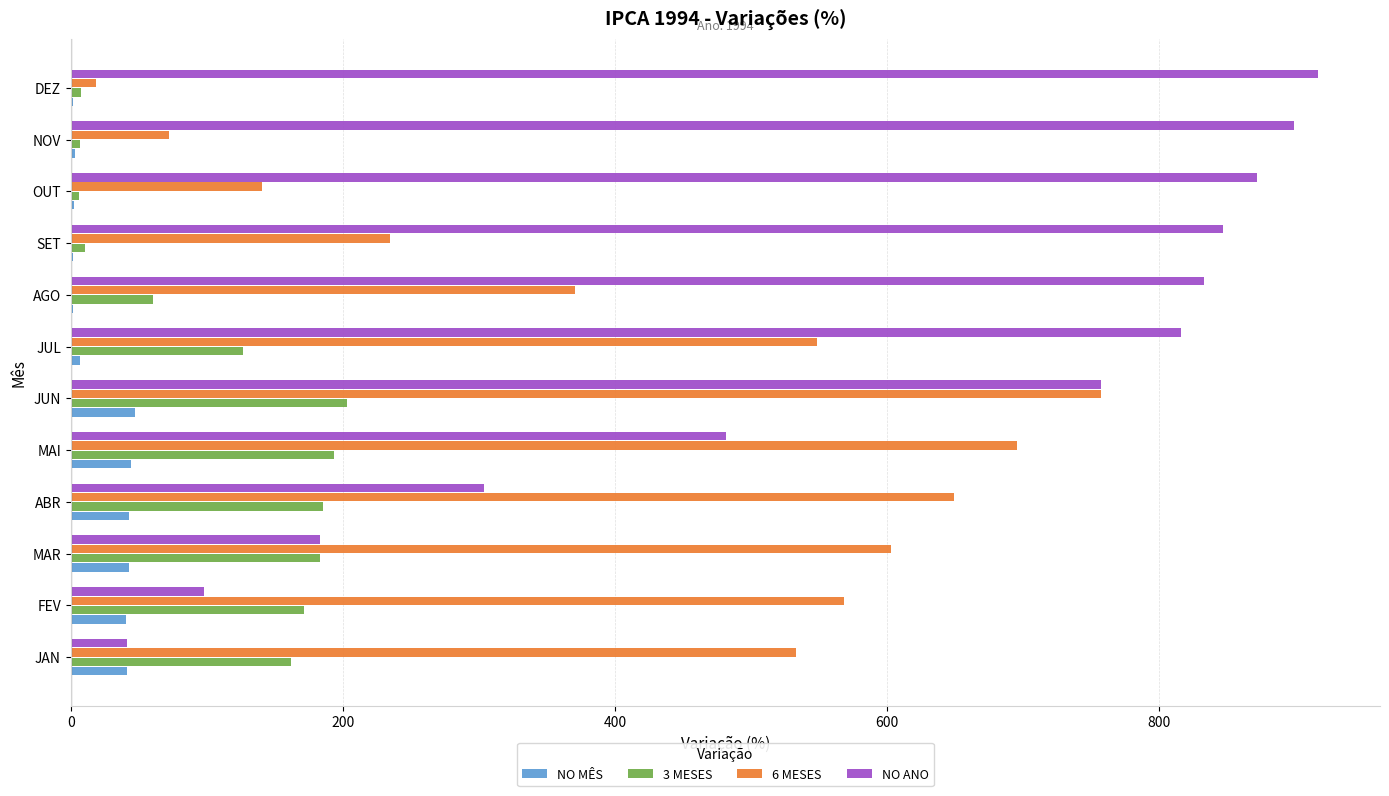

What is the sum of the 3 MESES values at FEV and MAI?

364.6